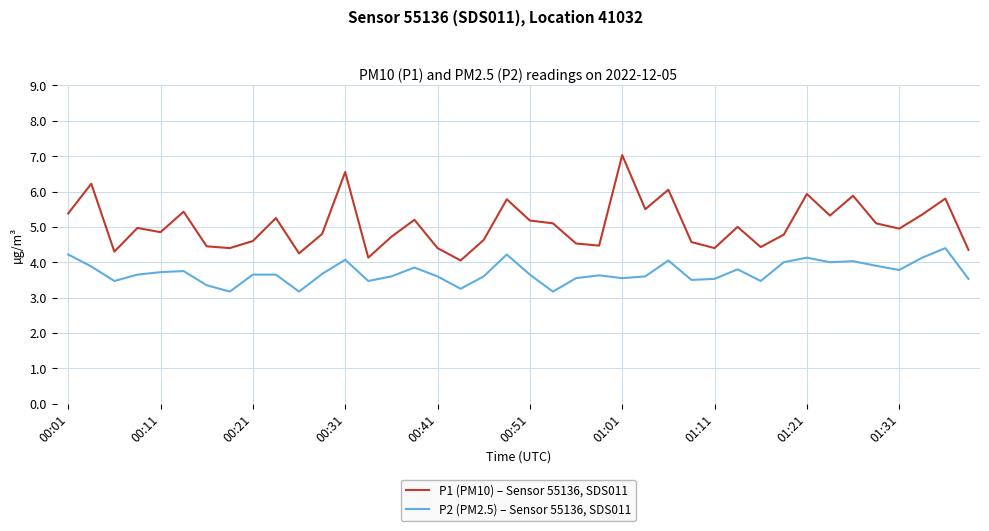

Which series has the largest total across all categories?

P1 (PM10) – Sensor 55136, SDS011